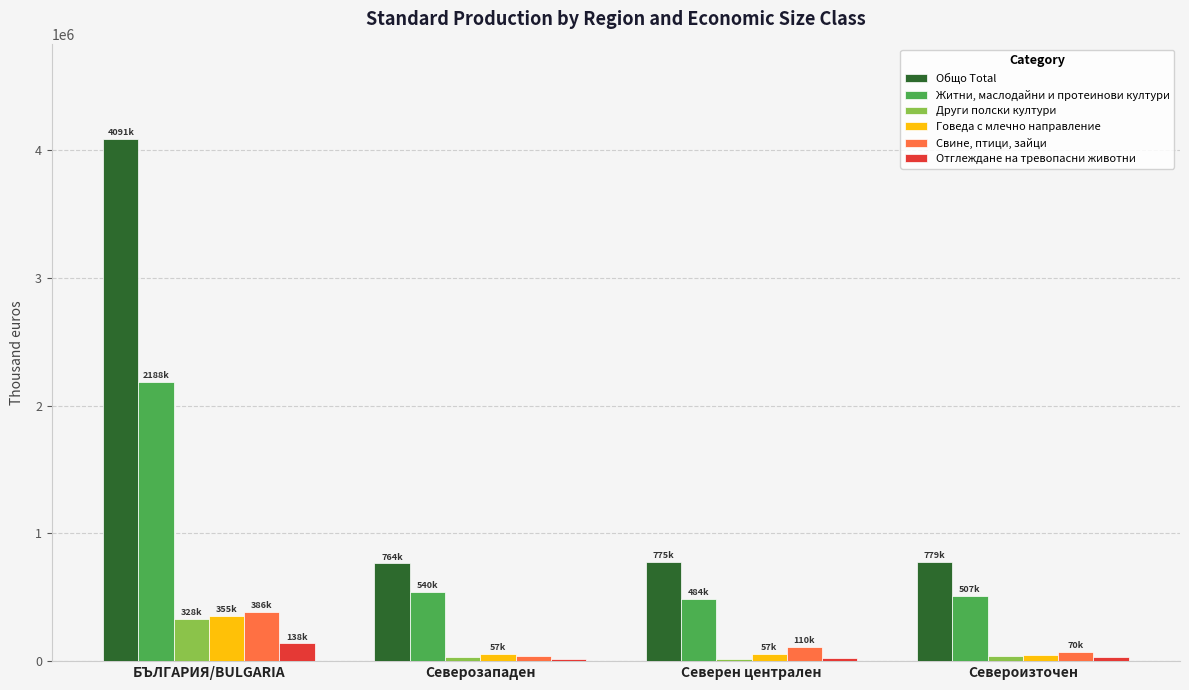

How many series are shown in this chart?

6